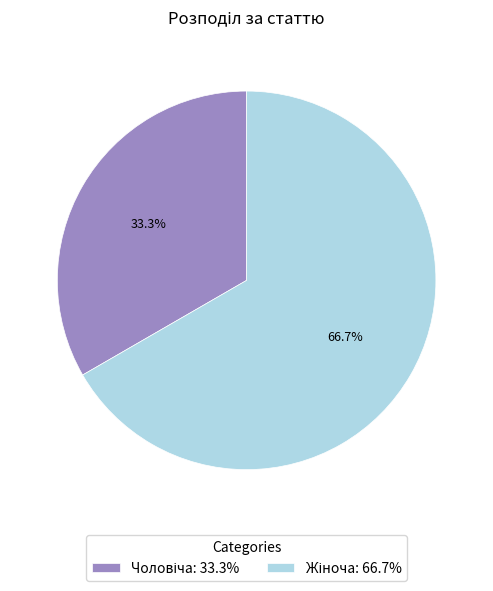

Is there a majority slice in this chart?

Yes